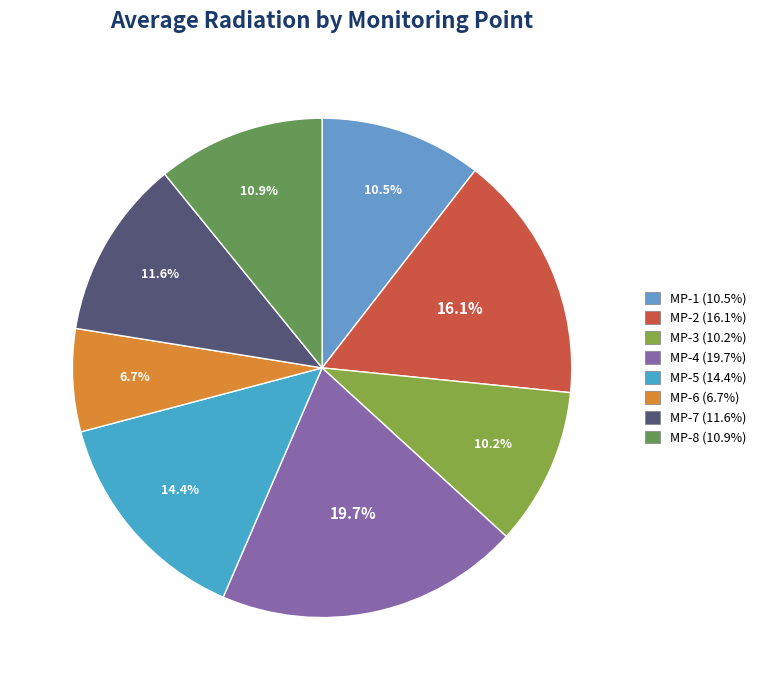

Rank the categories by value from highest to lowest.

MP-4, MP-2, MP-5, MP-7, MP-8, MP-1, MP-3, MP-6